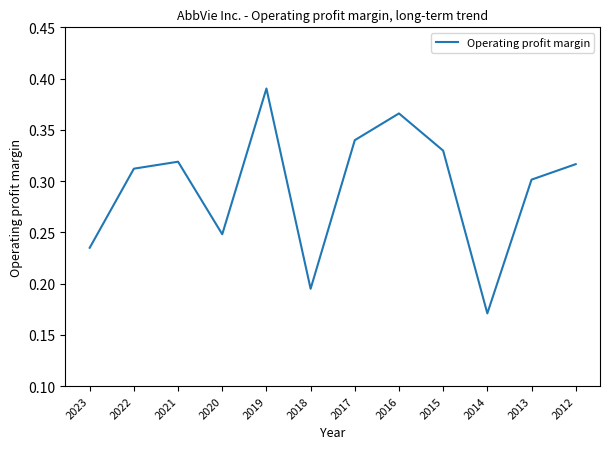

Which label corresponds to the largest value in the chart?

2019